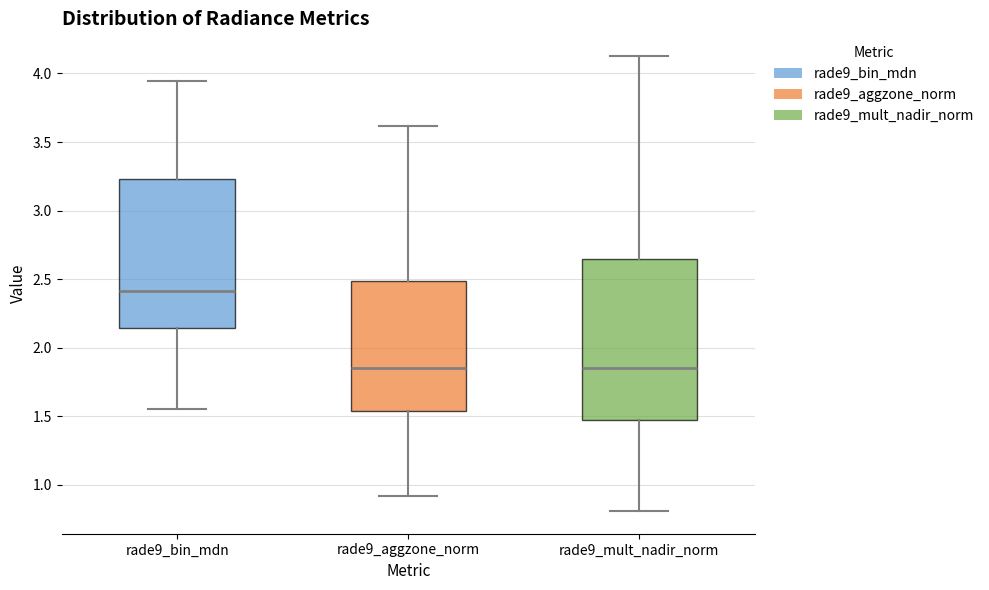

Which box has the highest median line?

rade9_bin_mdn